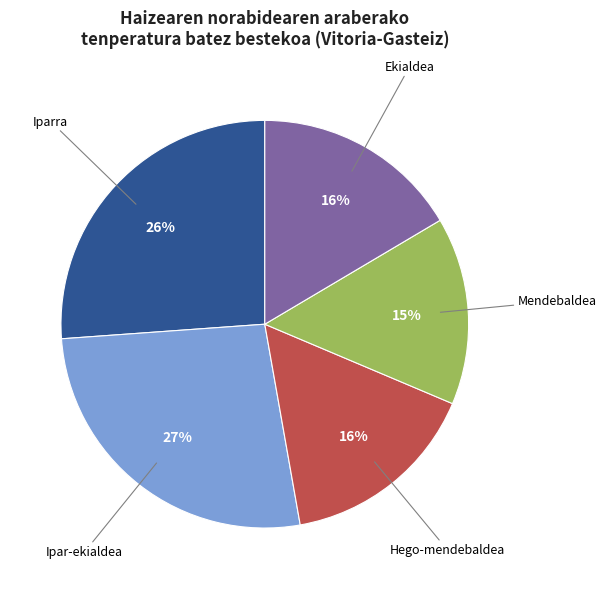

To the nearest percent, what is the average slice percentage?

20%